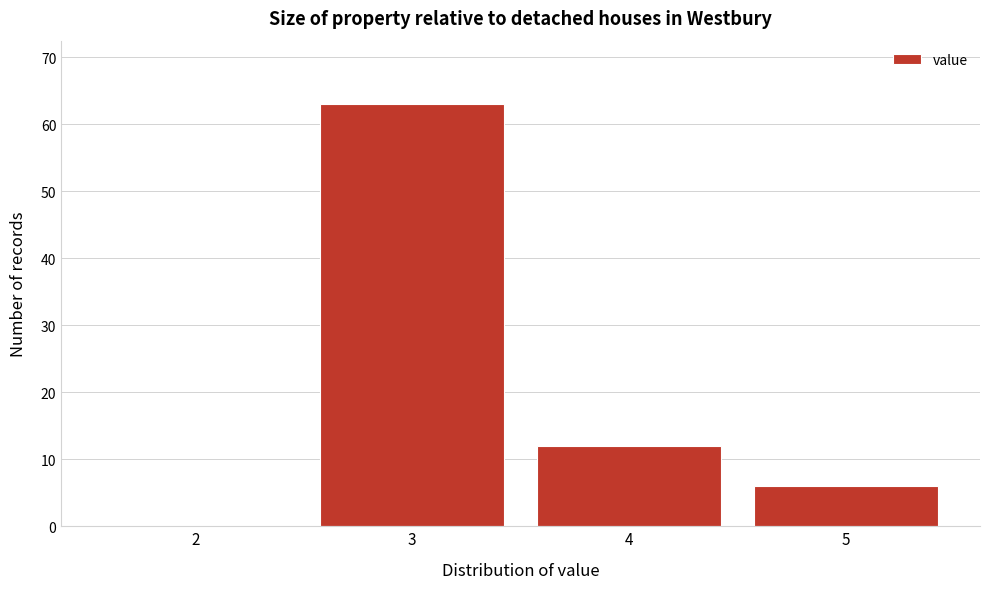

Reading left to right, extract all data points from this chart.

2=0	3=63	4=12	5=6